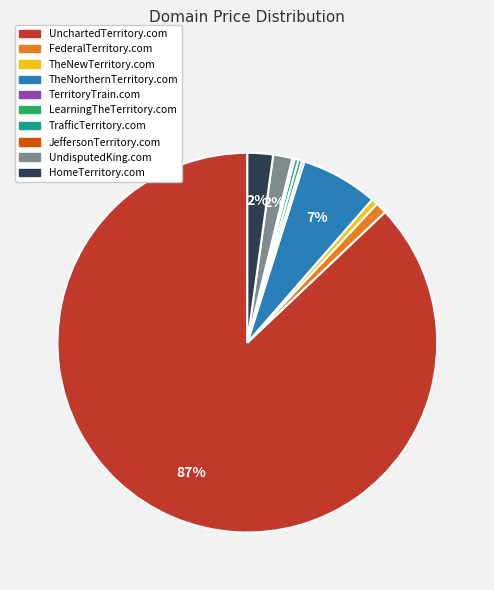

What is the largest slice in the pie chart?

UnchartedTerritory.com